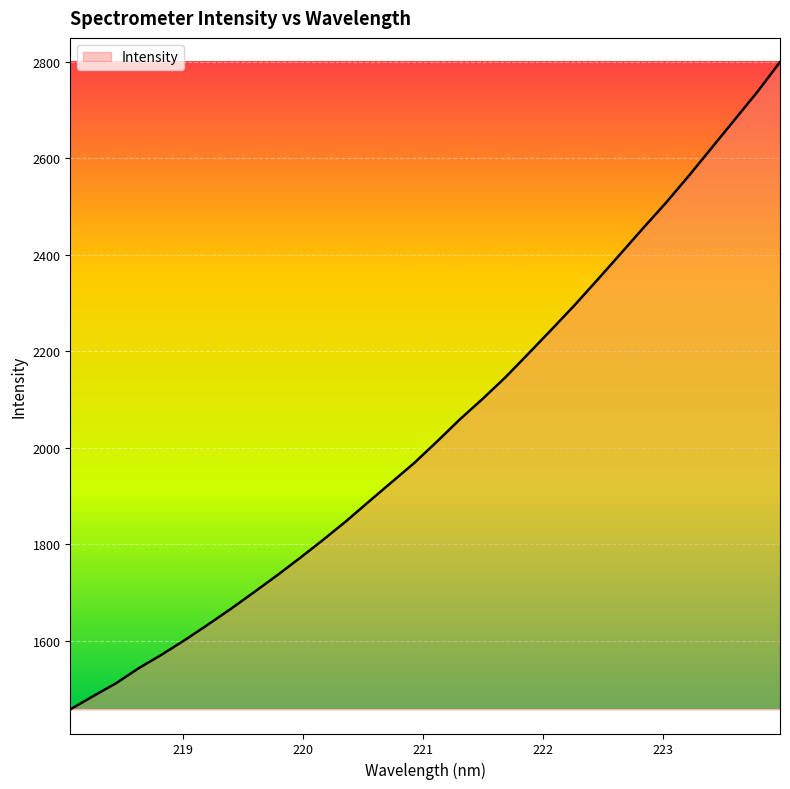

What is the greatest value displayed?

2798.9